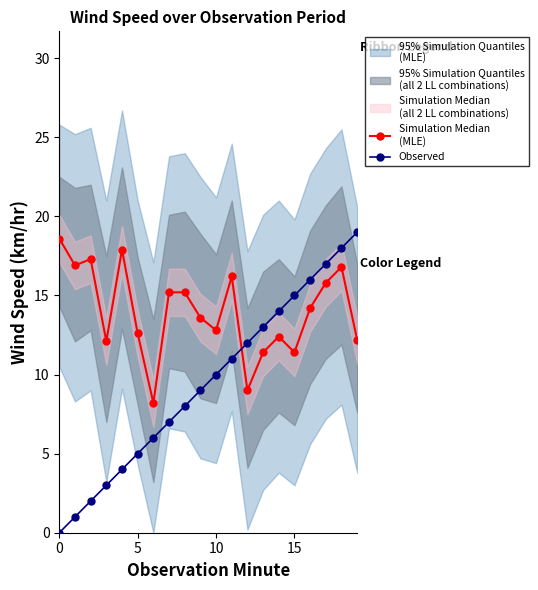

What is the average value of the Observed series?

9.5